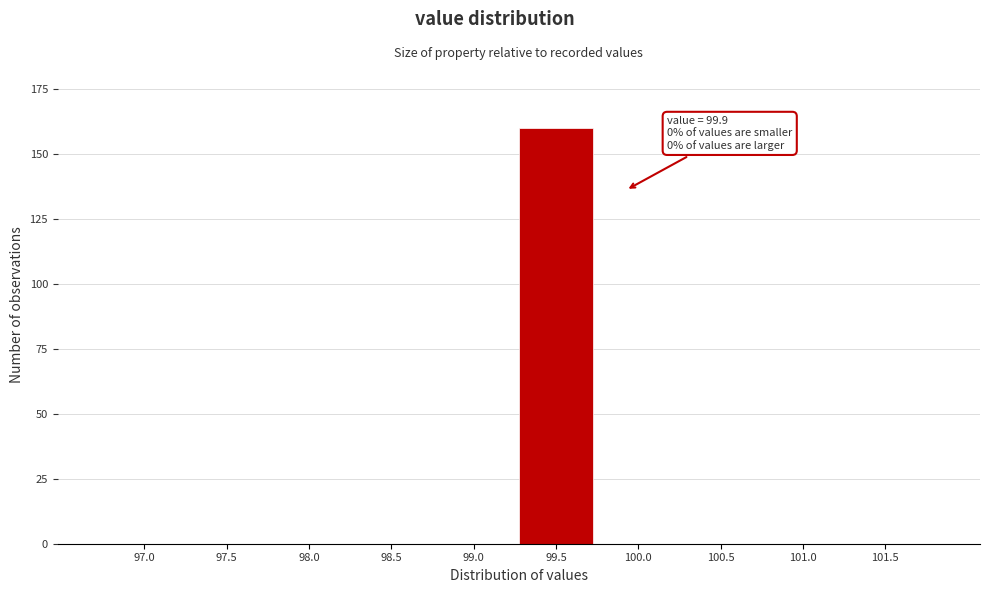

Reading left to right, transcribe all the data shown in this chart.

97.0=0	97.5=0	98.0=0	98.5=0	99.0=0	99.5=160	100.0=0	100.5=0	101.0=0	101.5=0